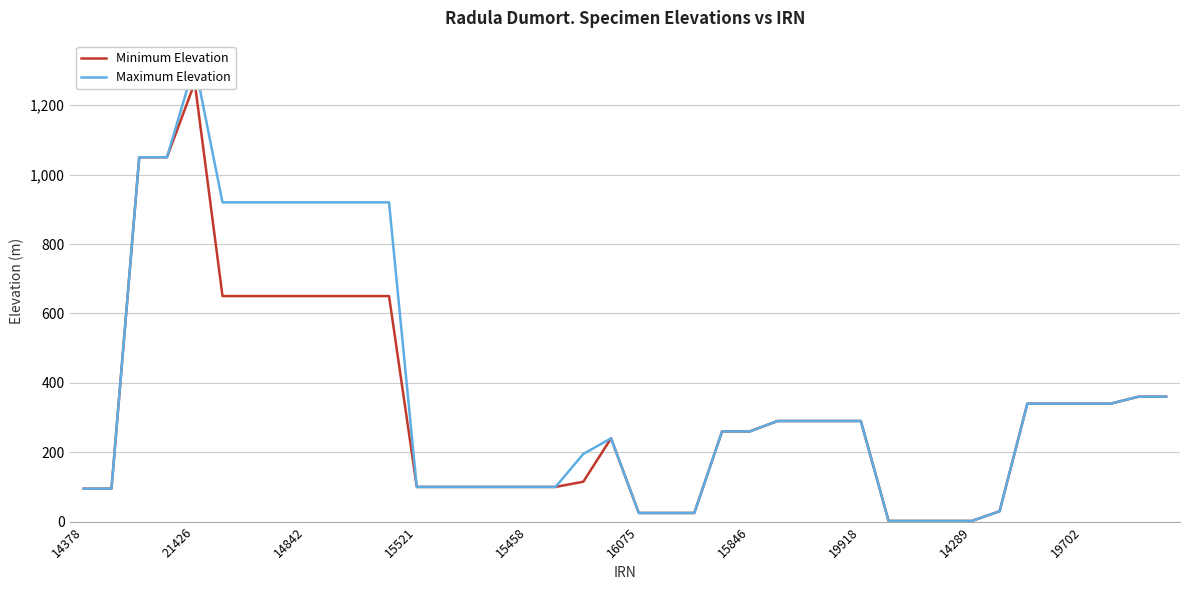

True or false: Maximum Elevation has more than 0 points higher than both neighbors.

True